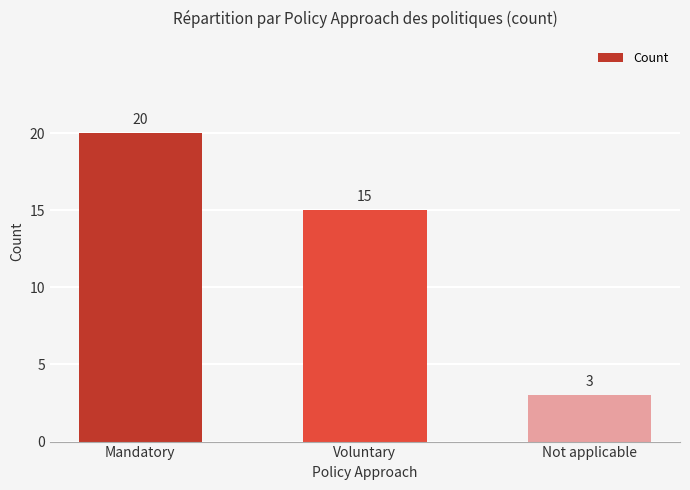

How many values are below 15?

1